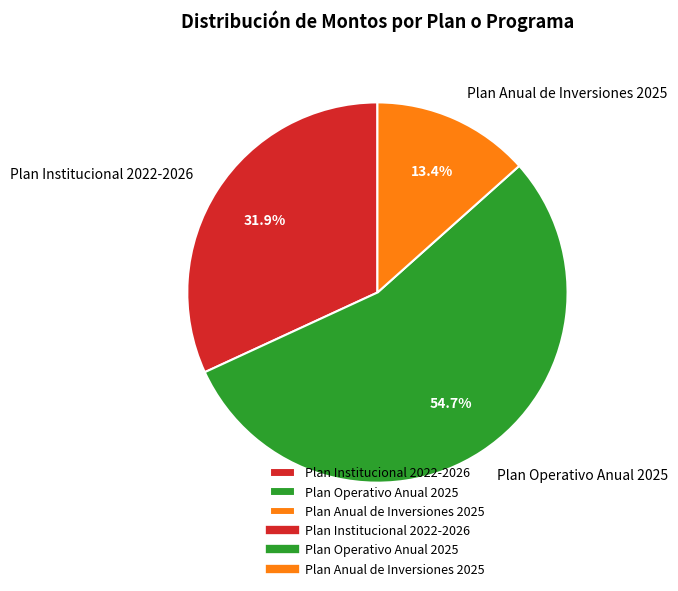

Is Plan Anual de Inversiones 2025 the majority of the pie?

No